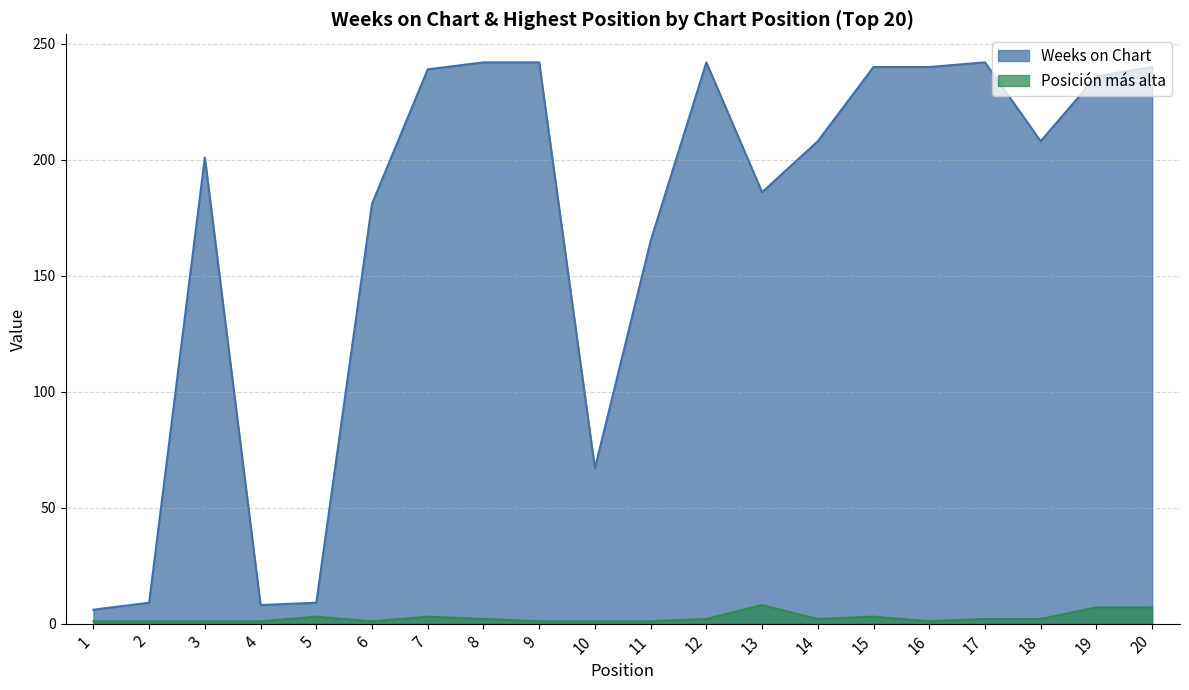

Reading left to right, list all the values displayed in this chart.

Weeks on Chart: 6	9	201	8	9	181	239	242	242	67	165	242	186	208	240	240	242	208	236	240
Posición más alta: 1	1	1	1	3	1	3	2	1	1	1	2	8	2	3	1	2	2	7	7